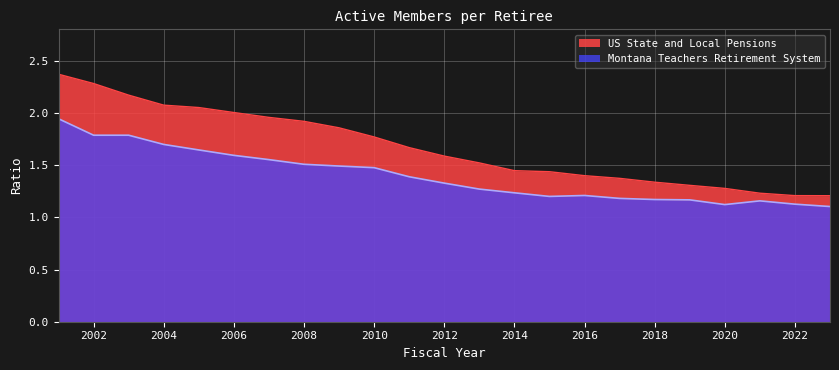

What is the average value of the Montana Teachers Retirement System series?

1.4